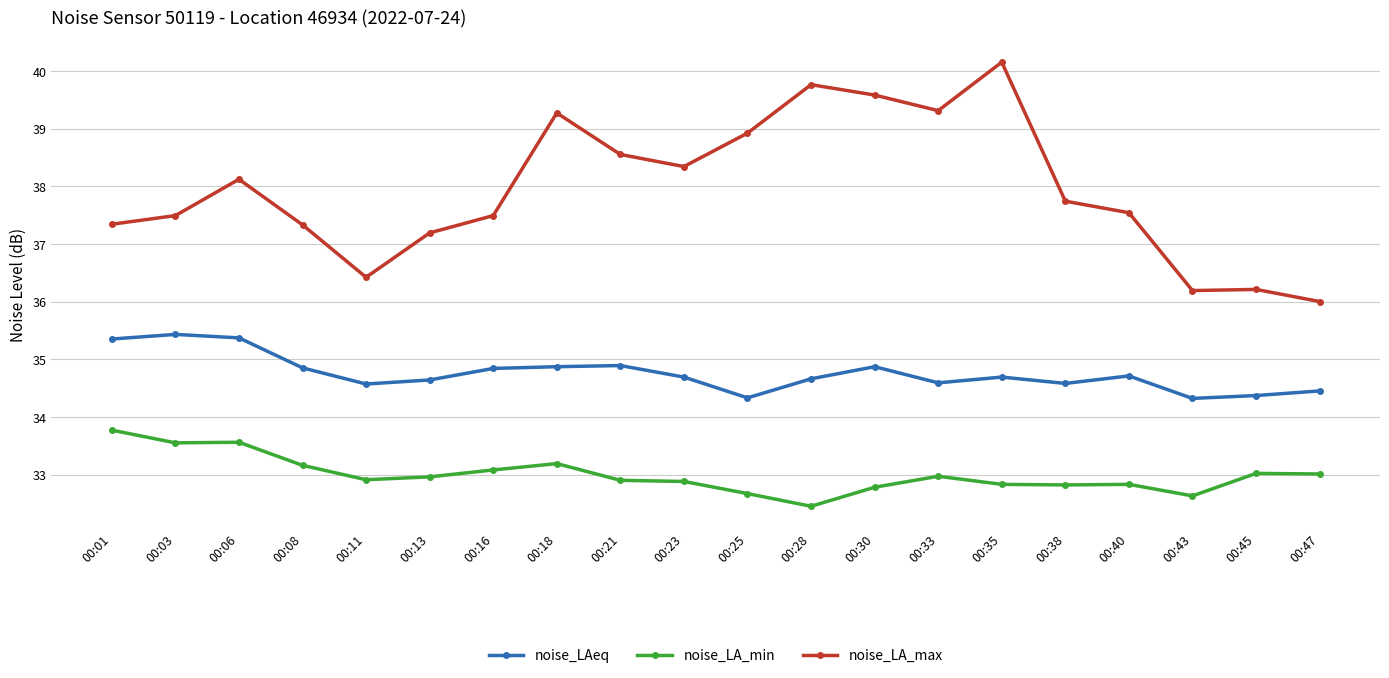

What is the spread (max minus min) of values at 00:40?

4.7